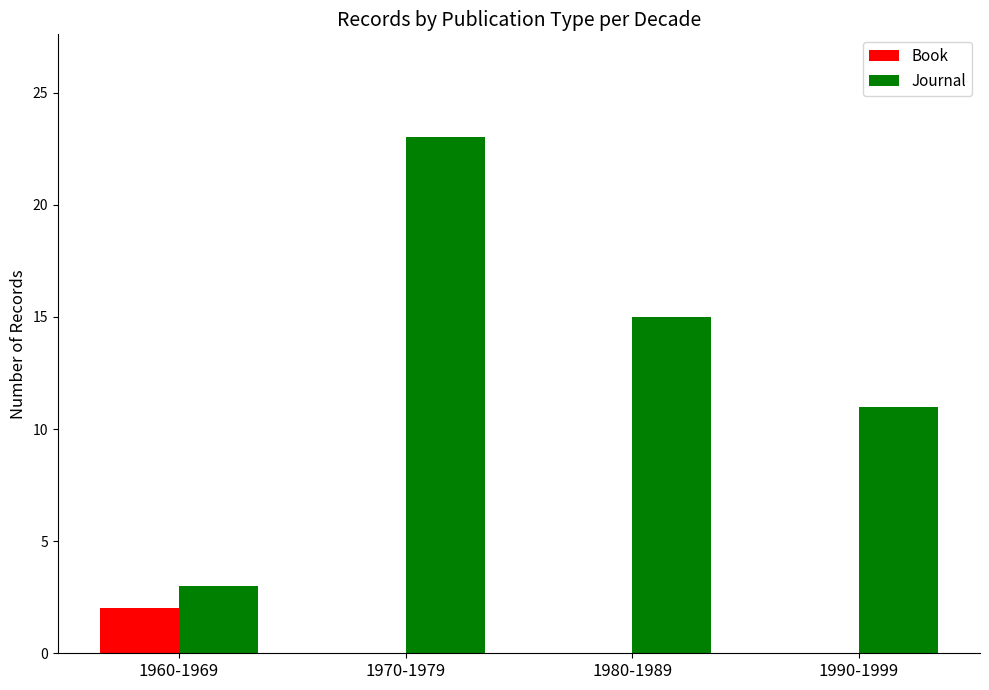

Which series changed the most between 1970-1979 and 1980-1989?

Journal